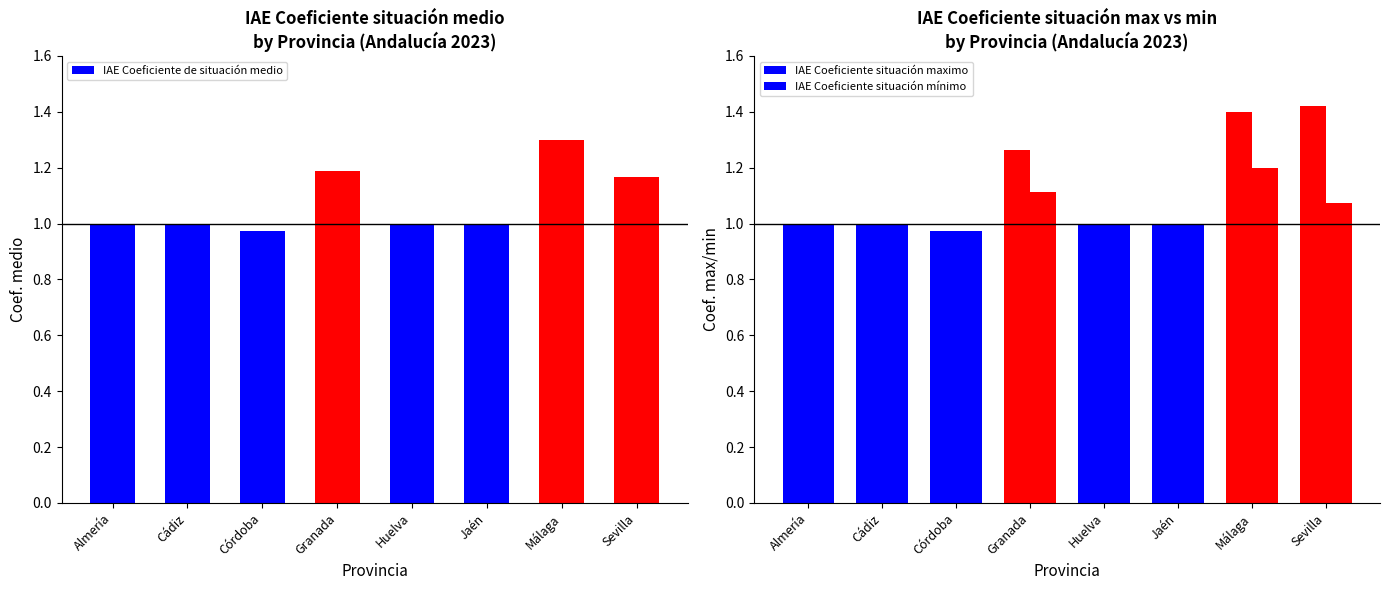

At which category is the sum across all series the highest?

Málaga